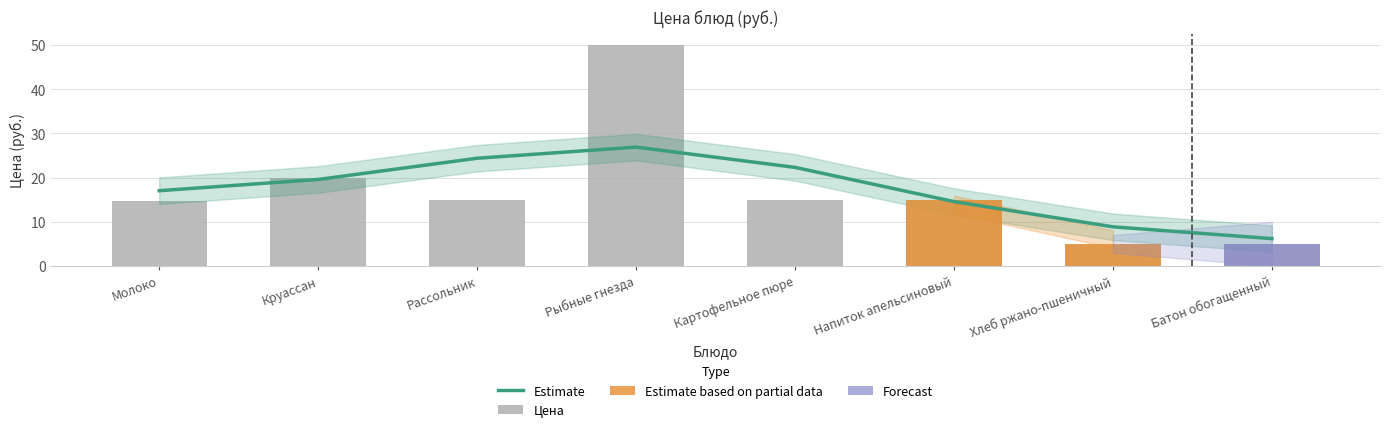

Are the bars horizontal?

No